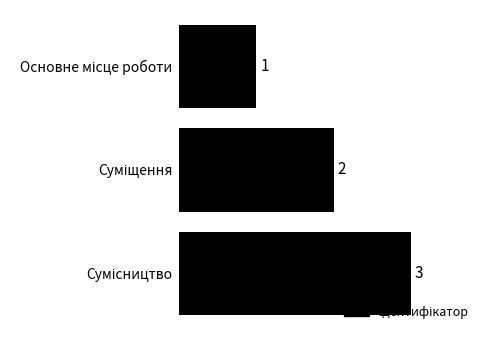

What is the maximum value shown in the chart?

3